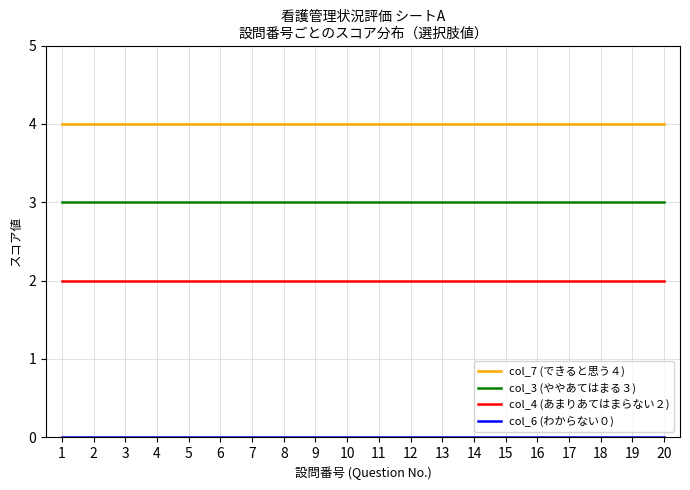

The col_7 (できると思う４) series shows 2 at 7. True or false?

False